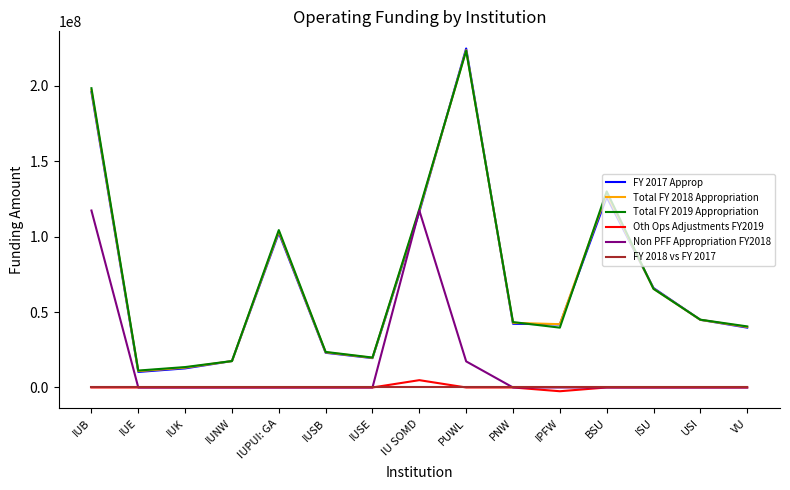

Is the value of Total FY 2018 Appropriation at IUB greater than the value of Total FY 2019 Appropriation at IUSB?

Yes